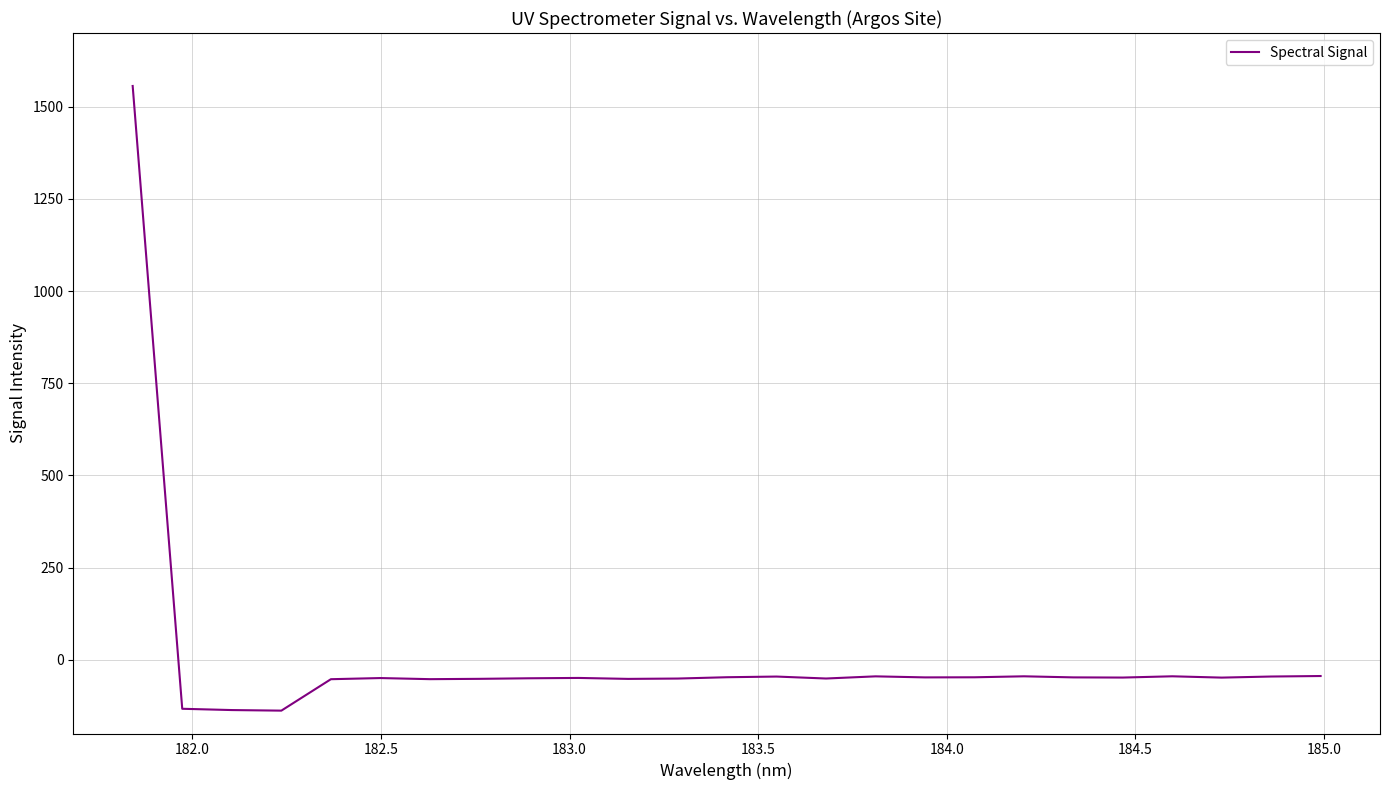

What is the maximum value shown in the chart?

1556.4